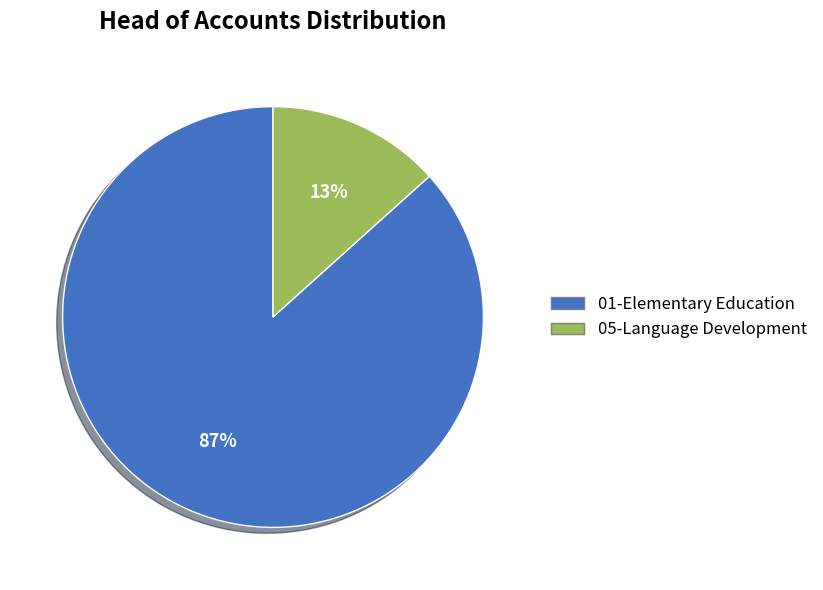

Is it true that 05-Language Development is 13% of the pie?

True